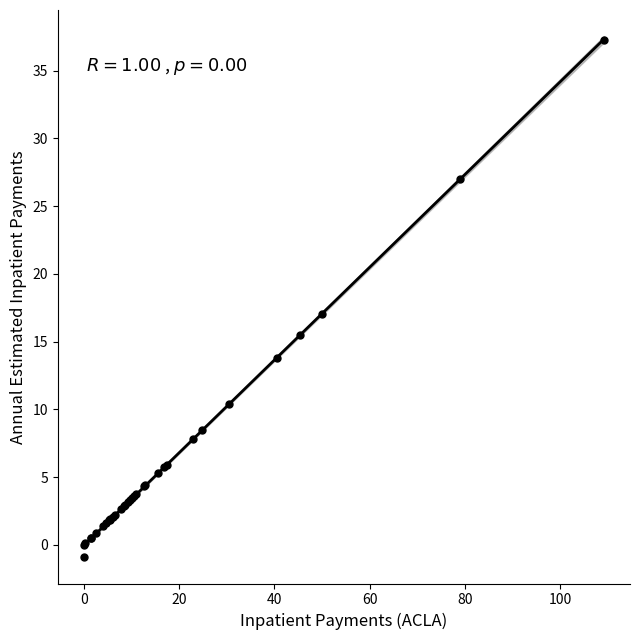

What Y value in the scatter plot is closest to 18?

17.1